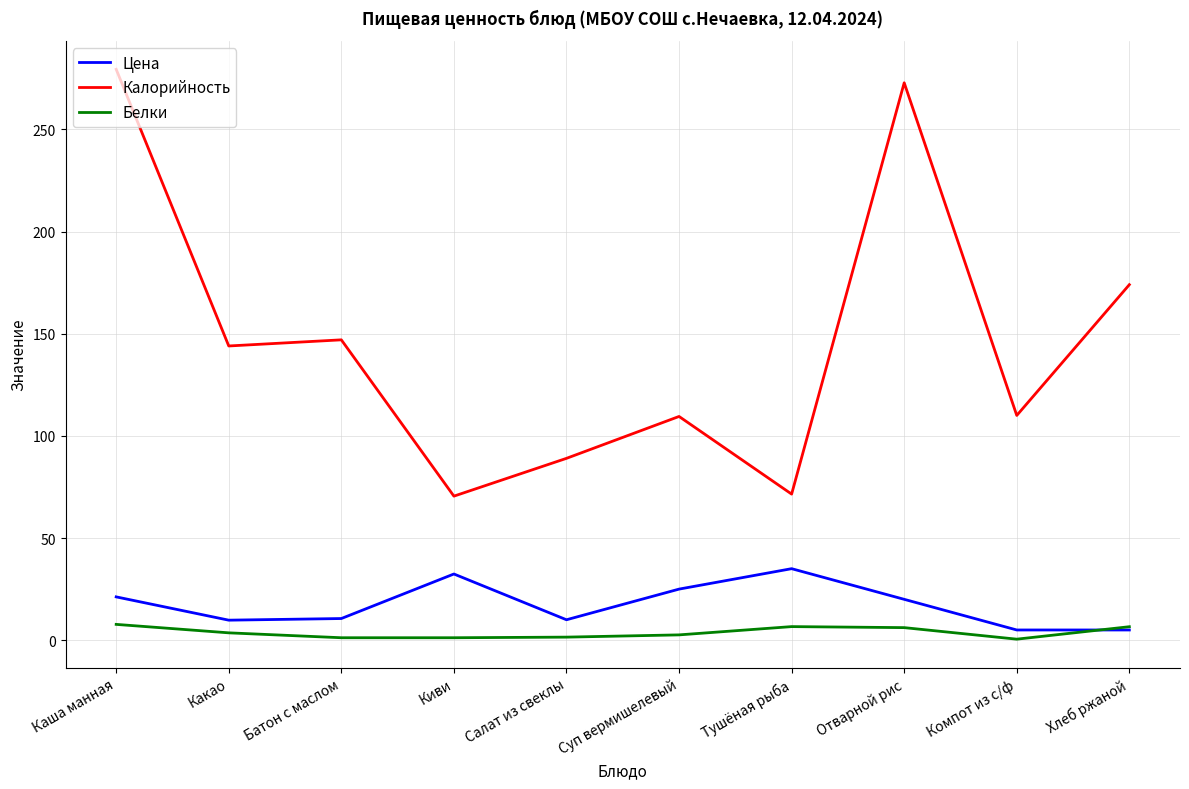

Which series has the widest spread of values?

Калорийность